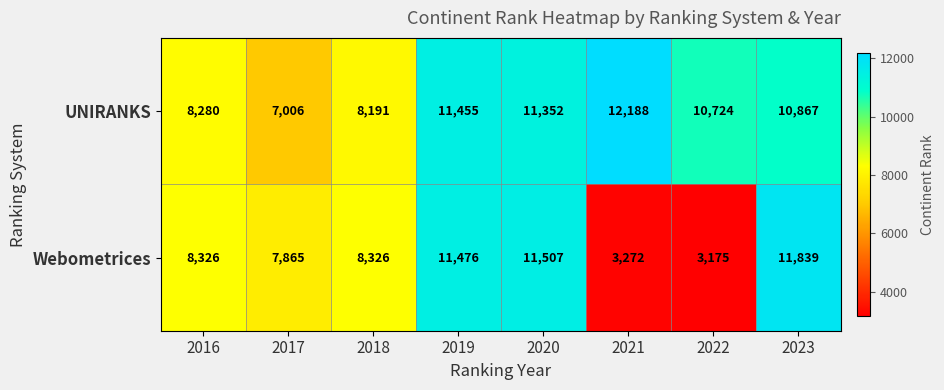

At which category does the chart reach its peak across all series?

2021